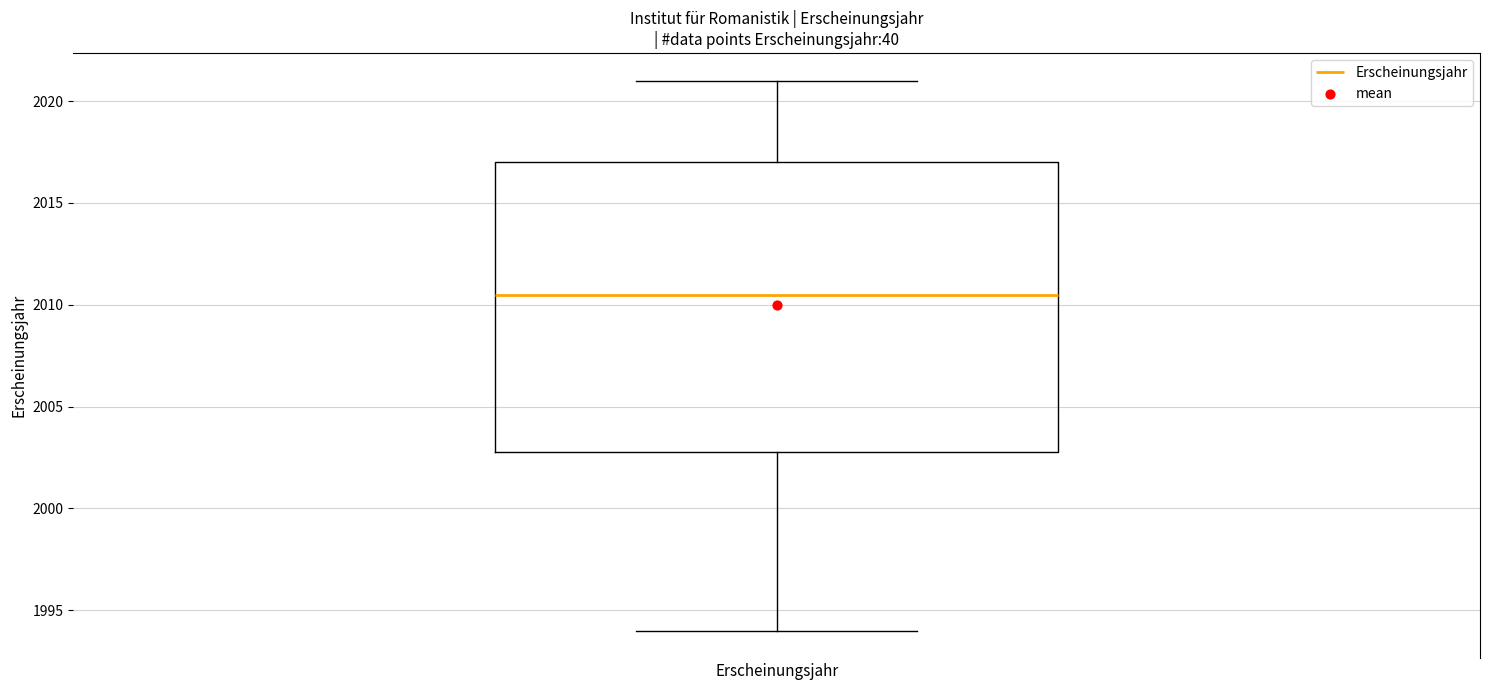

Where is the upper edge of the box for Erscheinungsjahr on the y-axis? The values are not printed on the chart, so give them approximately, as read against the axis.

2017.0